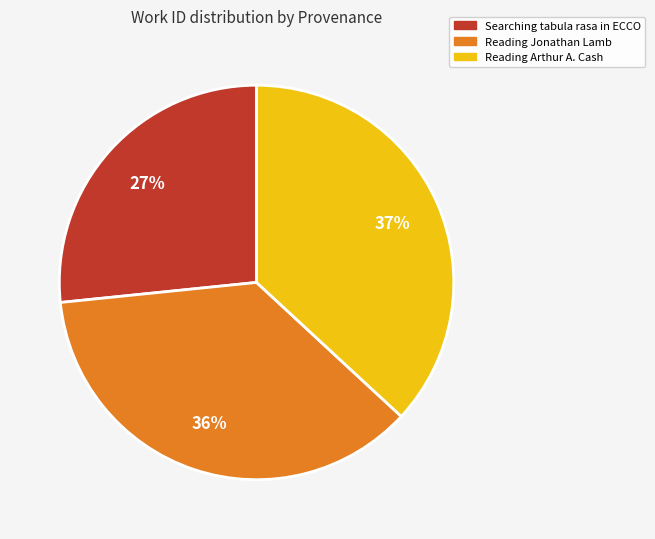

How many segments does this pie chart have?

3